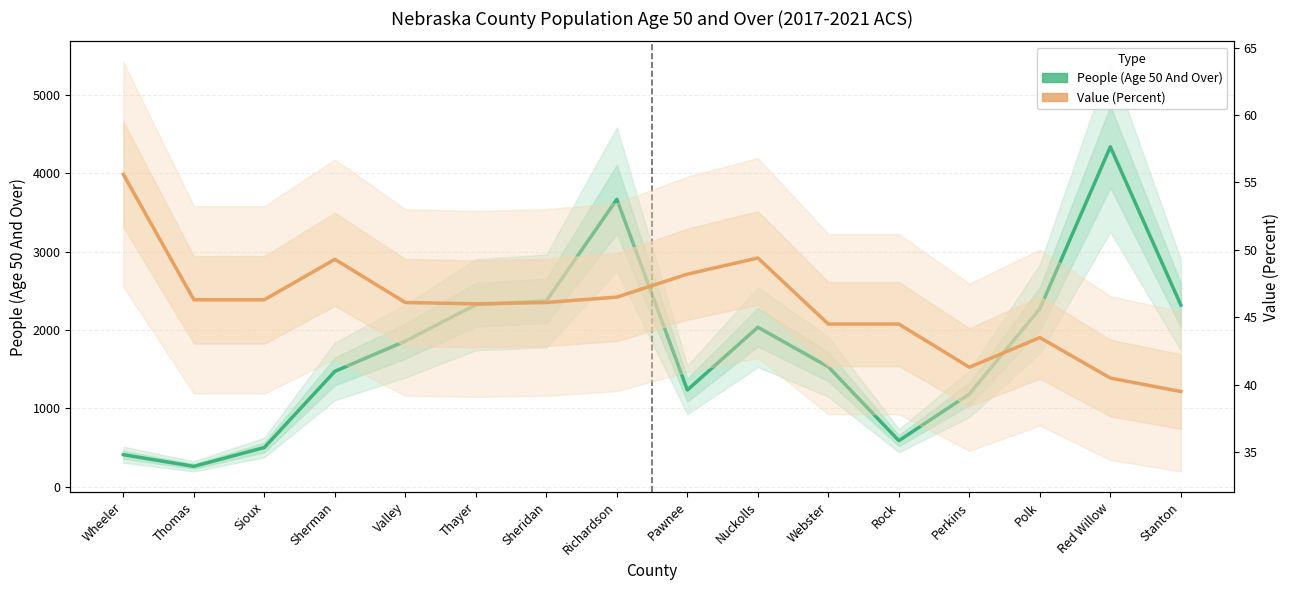

The Value (Percent) series shows 40.5 at Red Willow. True or false?

True